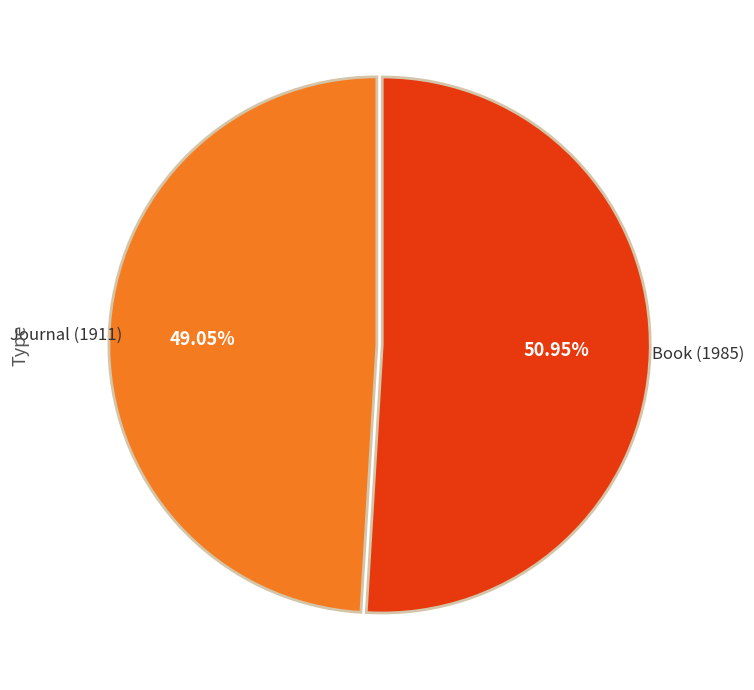

To the nearest percent, what is the combined percentage of Journal (1911) and Book (1985)?

100%